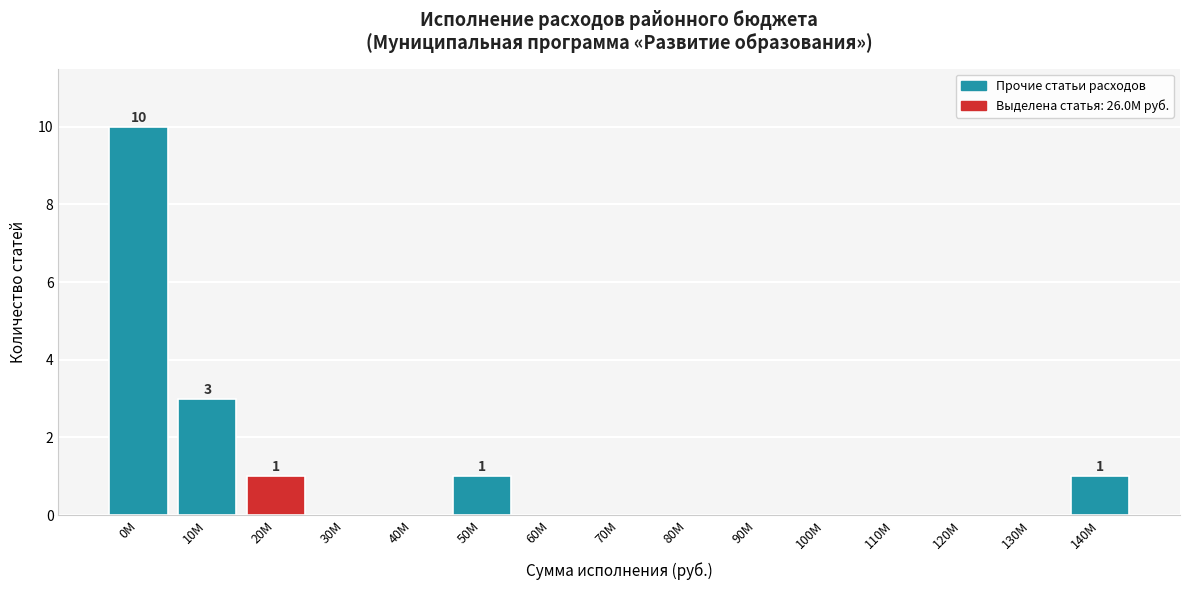

Reading left to right, list all the values displayed in this chart.

0M=10	10M=3	20M=1	30M=0	40M=0	50M=1	60M=0	70M=0	80M=0	90M=0	100M=0	110M=0	120M=0	130M=0	140M=1